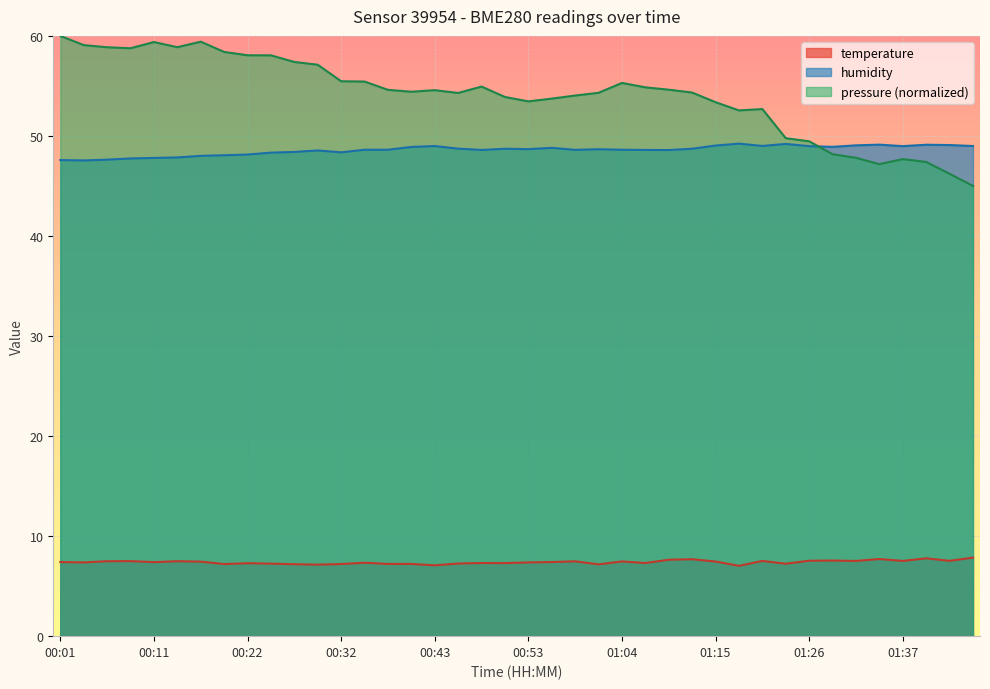

The temperature series shows 2.5 at 00:43. True or false?

False